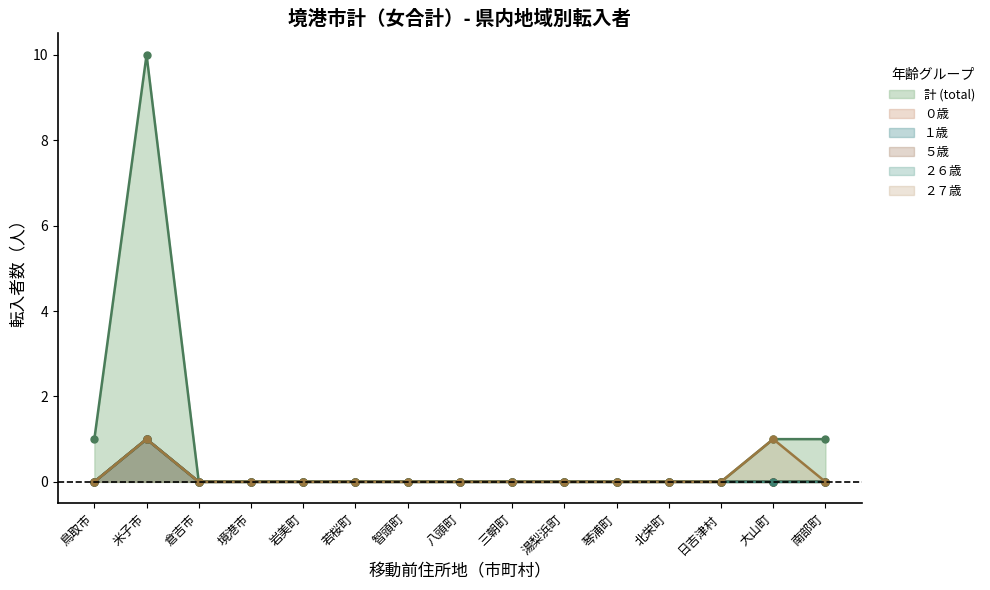

Reading right to left, what are all the values shown in this chart?

計 (total): 南部町=1	大山町=1	日吉津村=0	北栄町=0	琴浦町=0	湯梨浜町=0	三朝町=0	八頭町=0	智頭町=0	若桜町=0	岩美町=0	境港市=0	倉吉市=0	米子市=10	鳥取市=1
０歳: 南部町=0	大山町=0	日吉津村=0	北栄町=0	琴浦町=0	湯梨浜町=0	三朝町=0	八頭町=0	智頭町=0	若桜町=0	岩美町=0	境港市=0	倉吉市=0	米子市=1	鳥取市=0
１歳: 南部町=0	大山町=0	日吉津村=0	北栄町=0	琴浦町=0	湯梨浜町=0	三朝町=0	八頭町=0	智頭町=0	若桜町=0	岩美町=0	境港市=0	倉吉市=0	米子市=1	鳥取市=0
５歳: 南部町=0	大山町=0	日吉津村=0	北栄町=0	琴浦町=0	湯梨浜町=0	三朝町=0	八頭町=0	智頭町=0	若桜町=0	岩美町=0	境港市=0	倉吉市=0	米子市=1	鳥取市=0
２６歳: 南部町=0	大山町=0	日吉津村=0	北栄町=0	琴浦町=0	湯梨浜町=0	三朝町=0	八頭町=0	智頭町=0	若桜町=0	岩美町=0	境港市=0	倉吉市=0	米子市=1	鳥取市=0
２７歳: 南部町=0	大山町=1	日吉津村=0	北栄町=0	琴浦町=0	湯梨浜町=0	三朝町=0	八頭町=0	智頭町=0	若桜町=0	岩美町=0	境港市=0	倉吉市=0	米子市=1	鳥取市=0